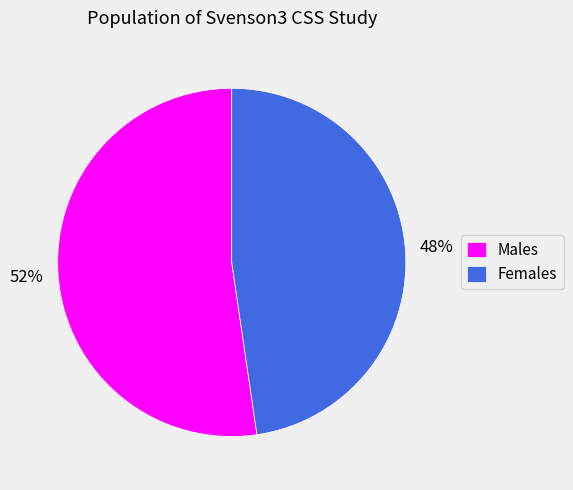

To the nearest percent, what is the combined percentage of Females and Males?

100%